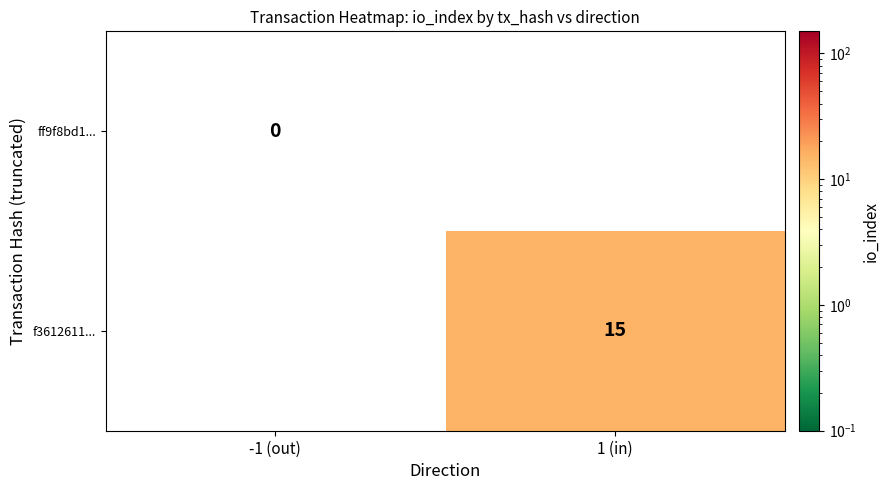

At how many categories does at least one series exceed 1?

1